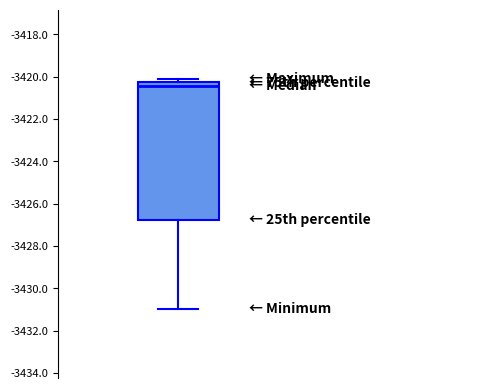

Transcribe this box plot: give where the median line is, the range the box spans, and where the two whiskers end, as read against the y-axis. The values are not printed on the chart, so give them approximately, as read against the axis.

median -3420.4, box -3426.8 to -3420.2, whiskers -3431.0 to -3420.0